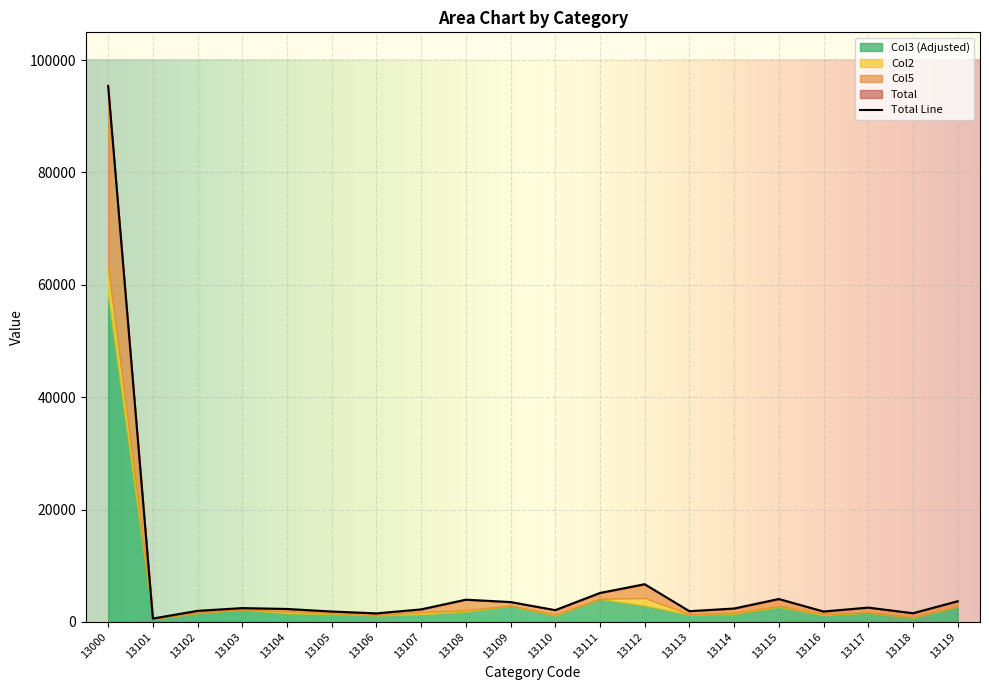

Reading right to left, transcribe all the data shown in this chart.

Total: 3675	1548	2548	1855	4078	2387	1909	6713	5152	2096	3536	3957	2230	1520	1855	2304	2461	1969	601	95404
Col2: 2814	837	1660	1403	2825	1611	1361	4251	4103	1305	2896	2089	1723	1236	1577	1844	2204	1635	563	63130
Col5: 850	706	877	441	1220	756	545	2413	1047	785	629	1861	501	281	271	443	254	325	36	31695
Col3: 2738	758	1650	1210	2669	1423	1271	2896	4064	1115	2845	1841	1333	1135	1416	1504	2184	1581	562	57872